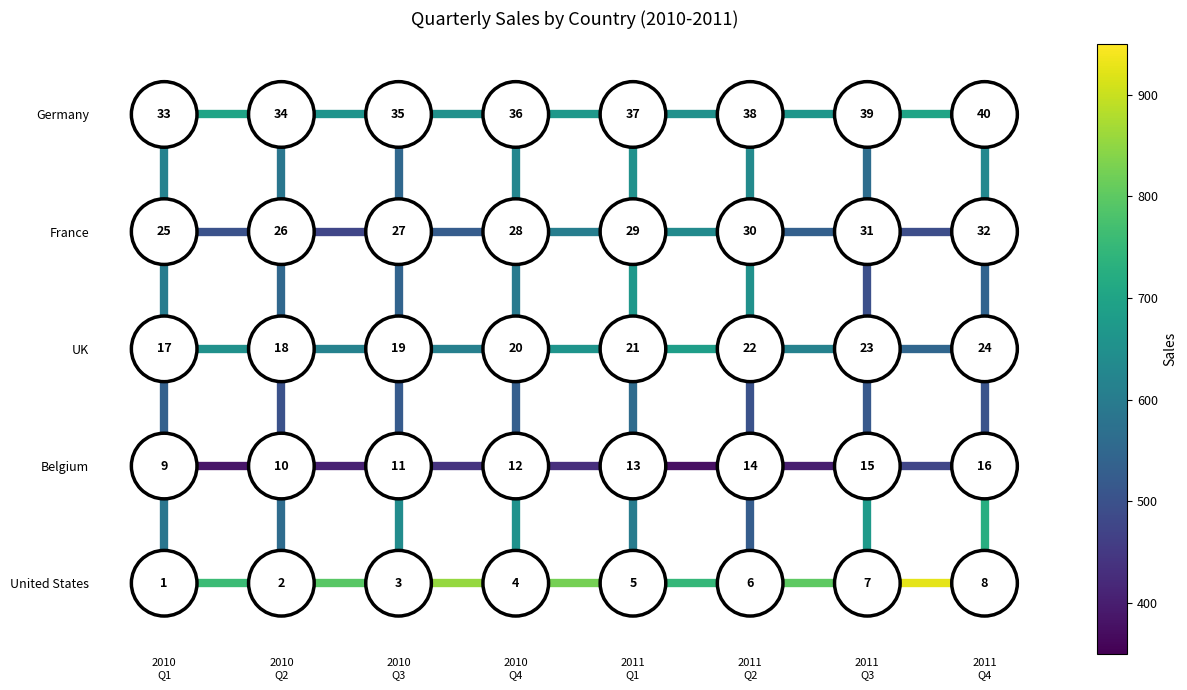

Between 2010
Q1 and 2010
Q2, which is larger?

2010
Q1